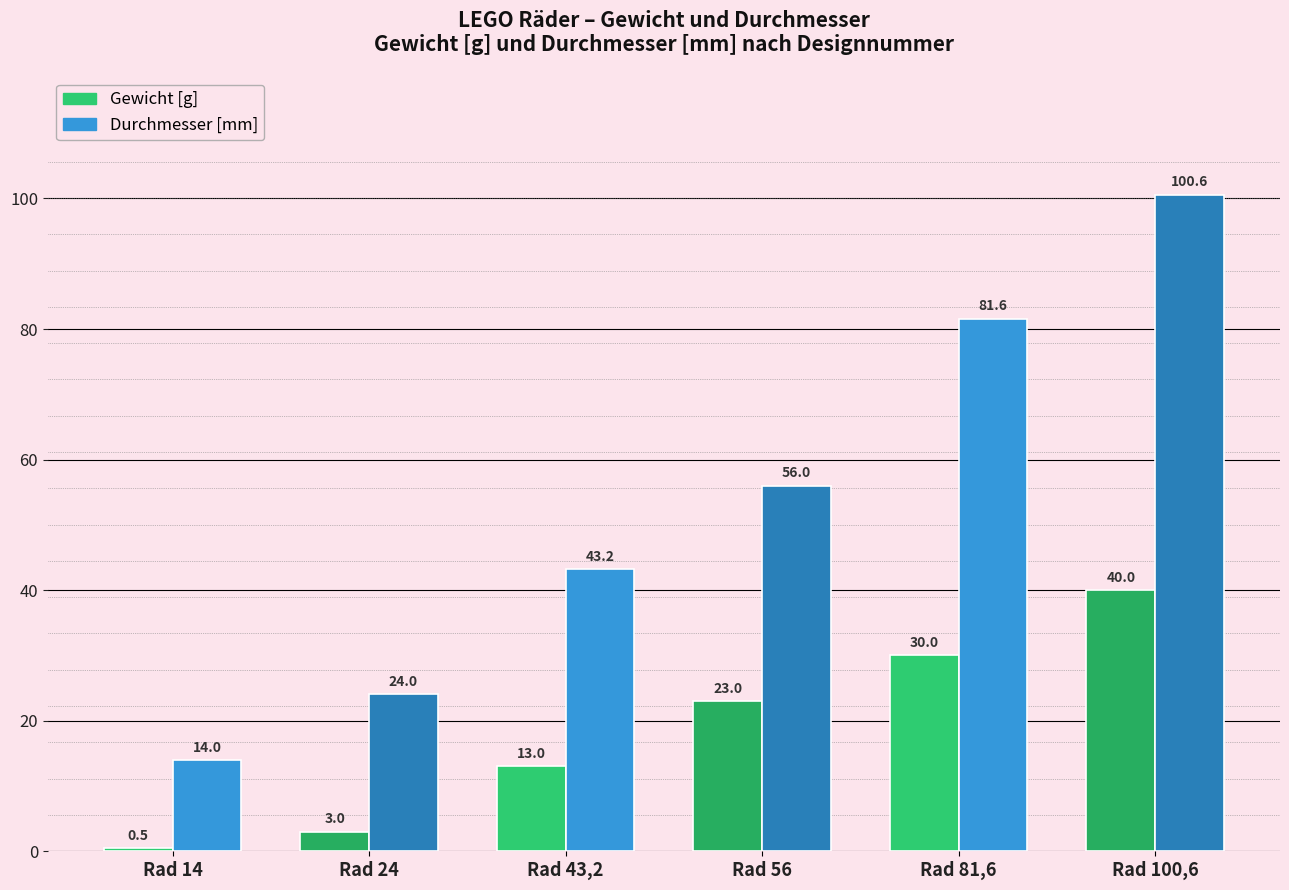

Between Rad 56 and Rad 81,6, which series saw the biggest shift?

Durchmesser [mm]